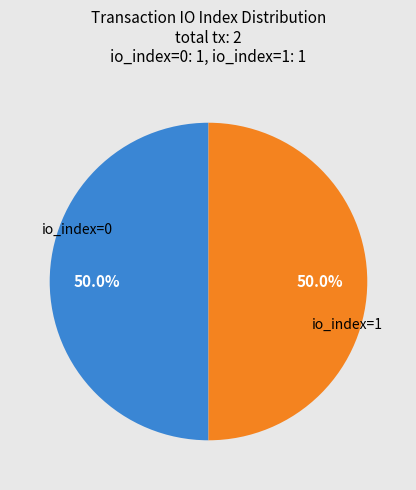

Combined, do io_index=1 and io_index=0 account for over 50%?

Yes